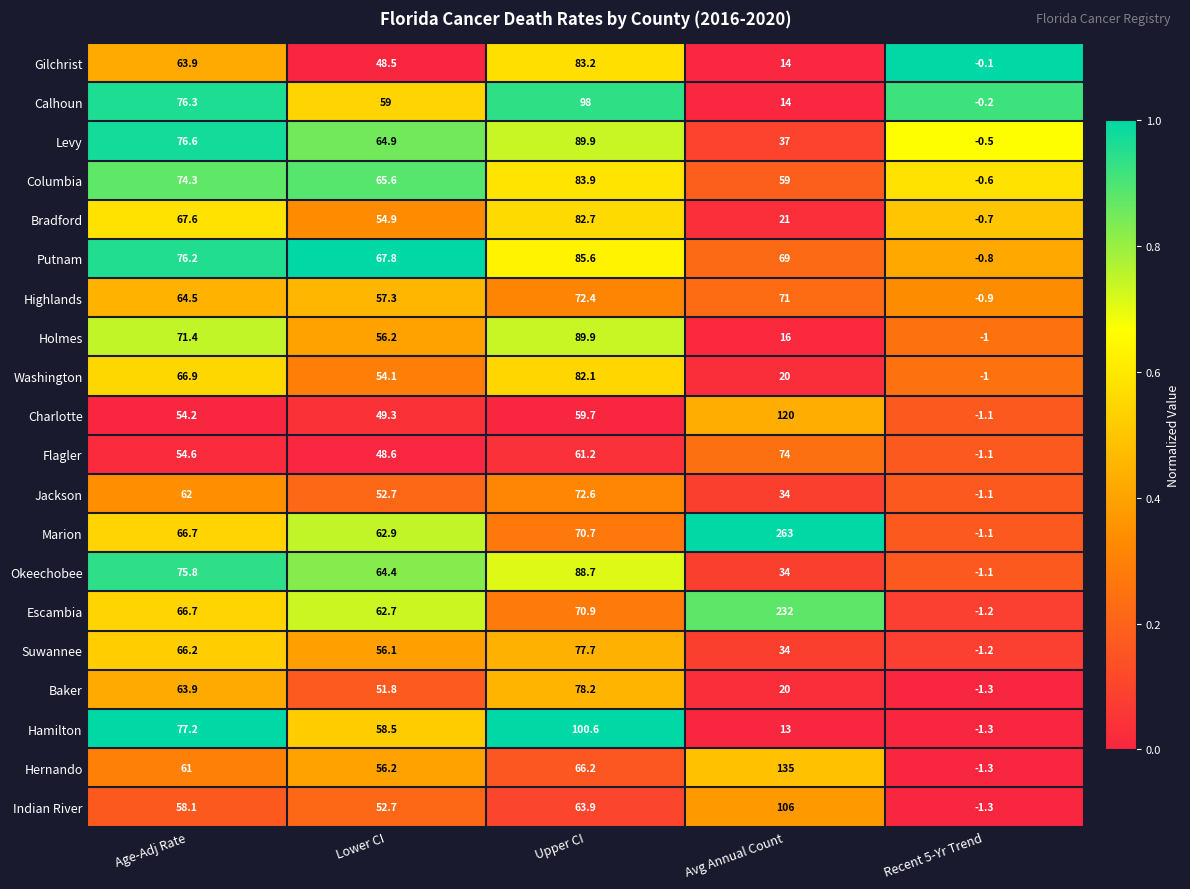

What is the total value across all series at Age-Adj Rate?

1344.1